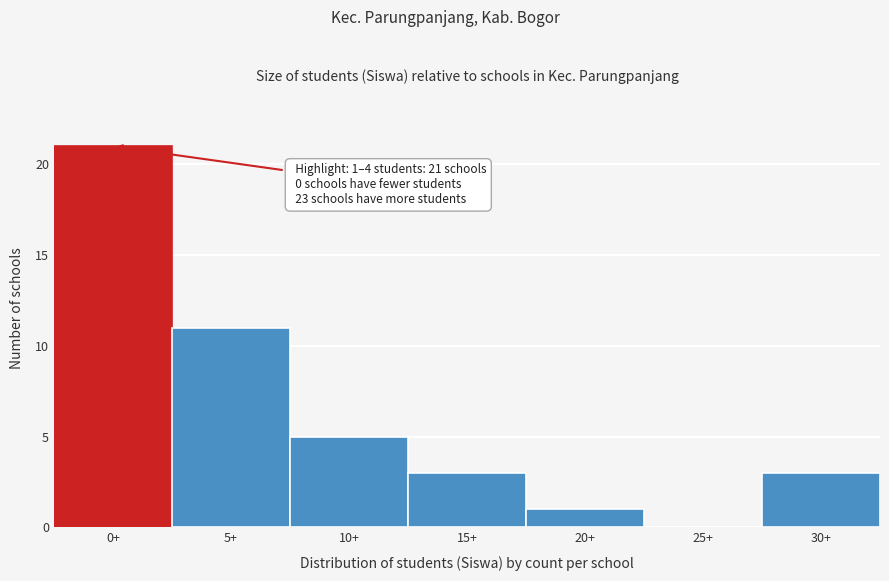

Reading left to right, what are all the values shown in this chart?

0+=21	5+=11	10+=5	15+=3	20+=1	25+=0	30+=3